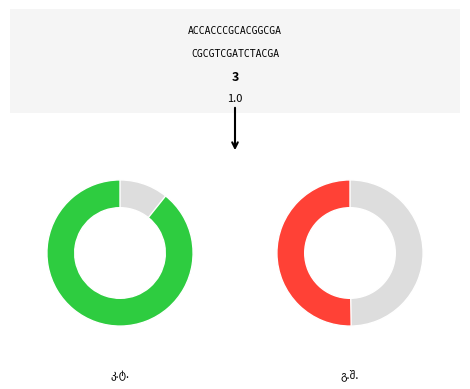

Which has a higher value, 14 or 37?

37